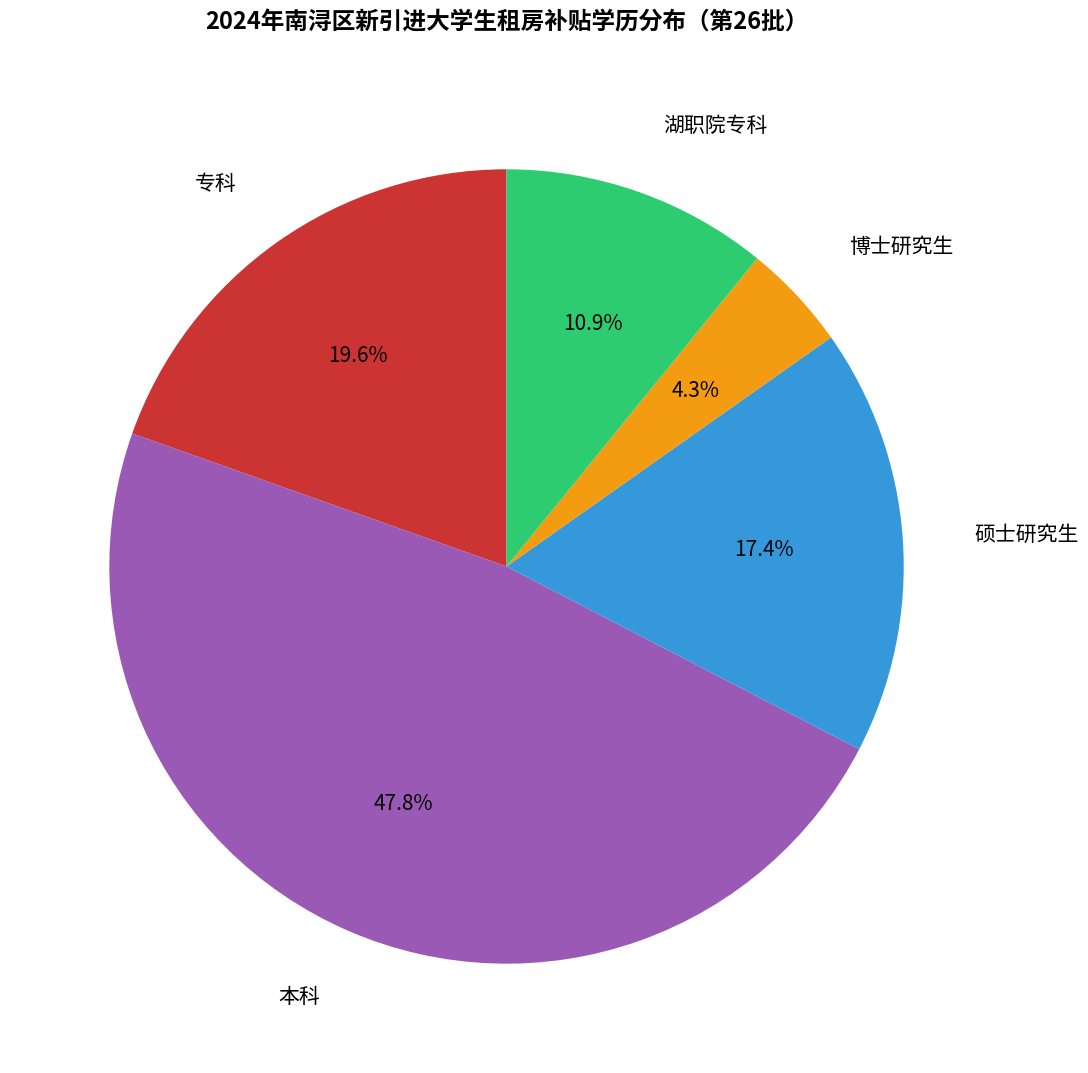

Does any single category account for the majority?

No